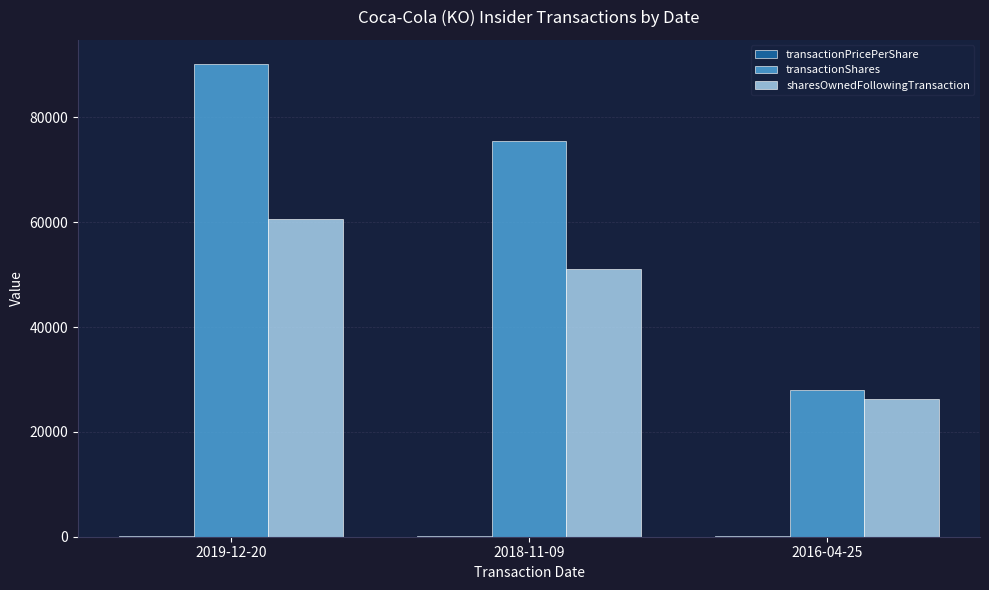

Does the chart contain stacked bars?

No